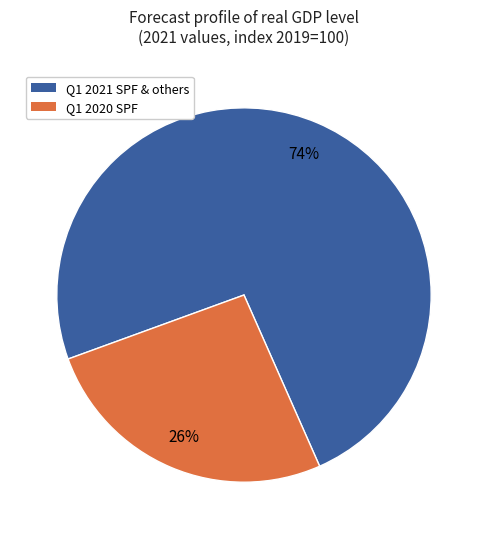

What is the smallest slice in the pie chart?

Q1 2020 SPF